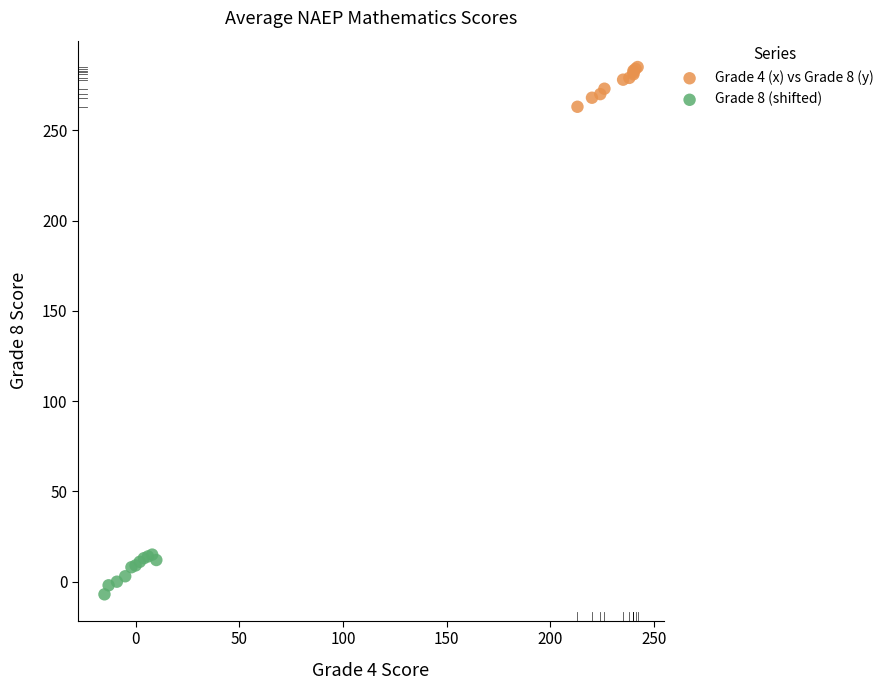

Which series reaches the minimum Y coordinate?

Grade 8 (shifted)